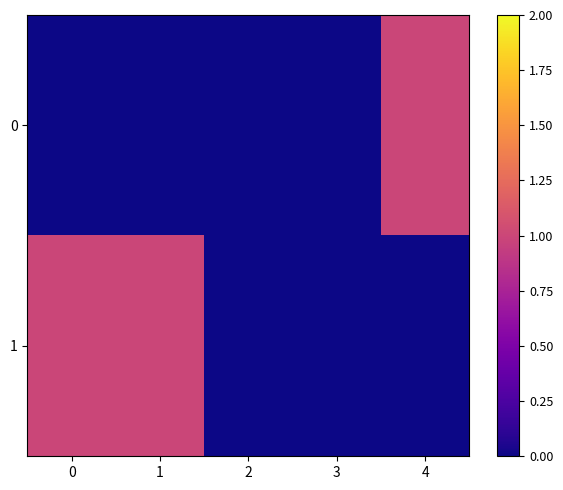

What is the difference between the highest and lowest values at 0?

1.0